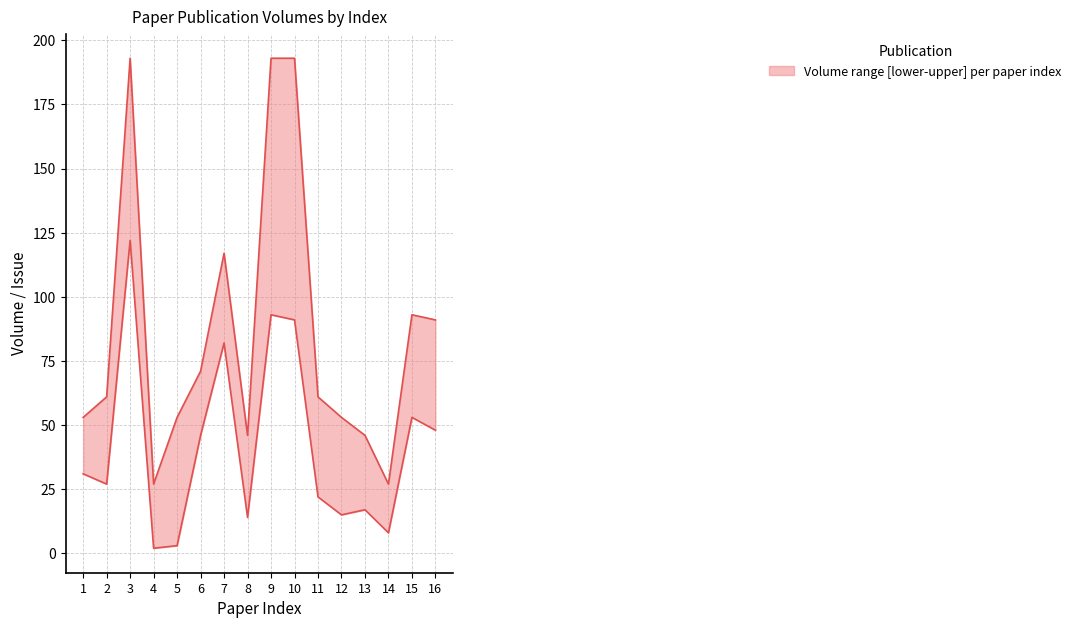

List the series in order of their overall mean, highest first.

upper, lower